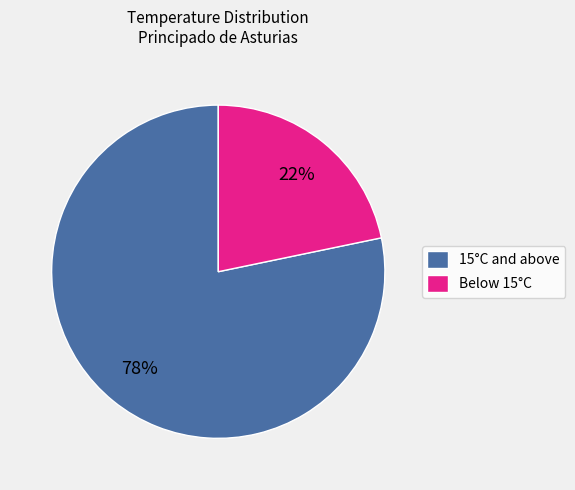

Count the number of slices in the pie.

2